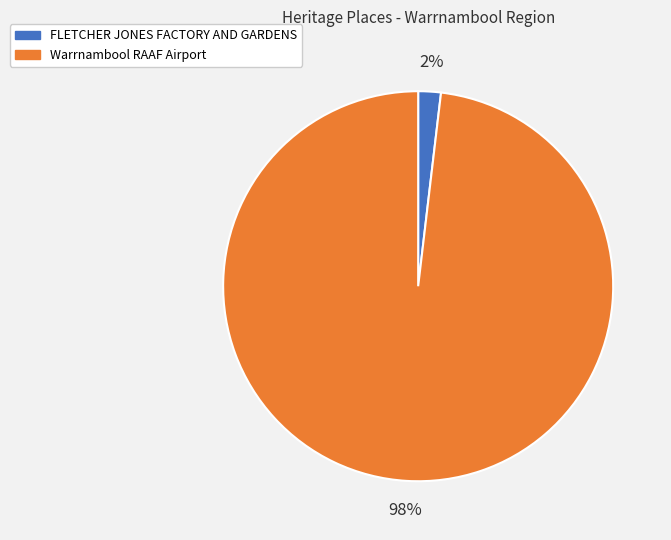

To the nearest percent, what is the difference between the largest and smallest slice percentages?

96%